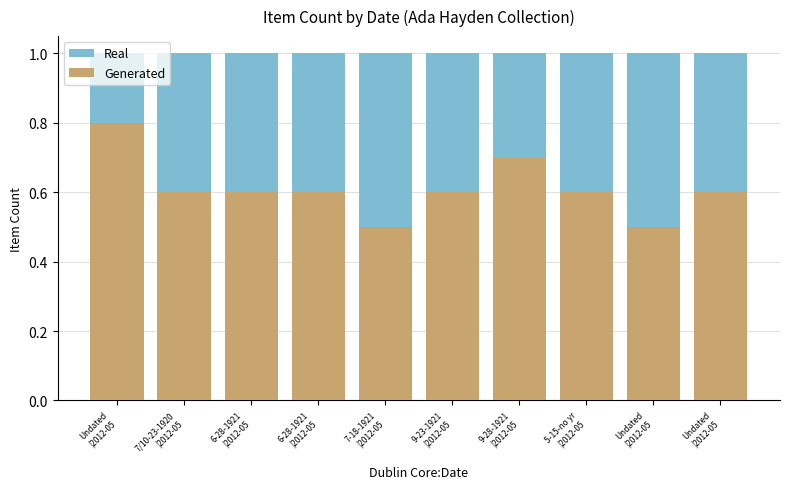

What is the label of the 7th bar from the right?

6-28-1921
|2012-05